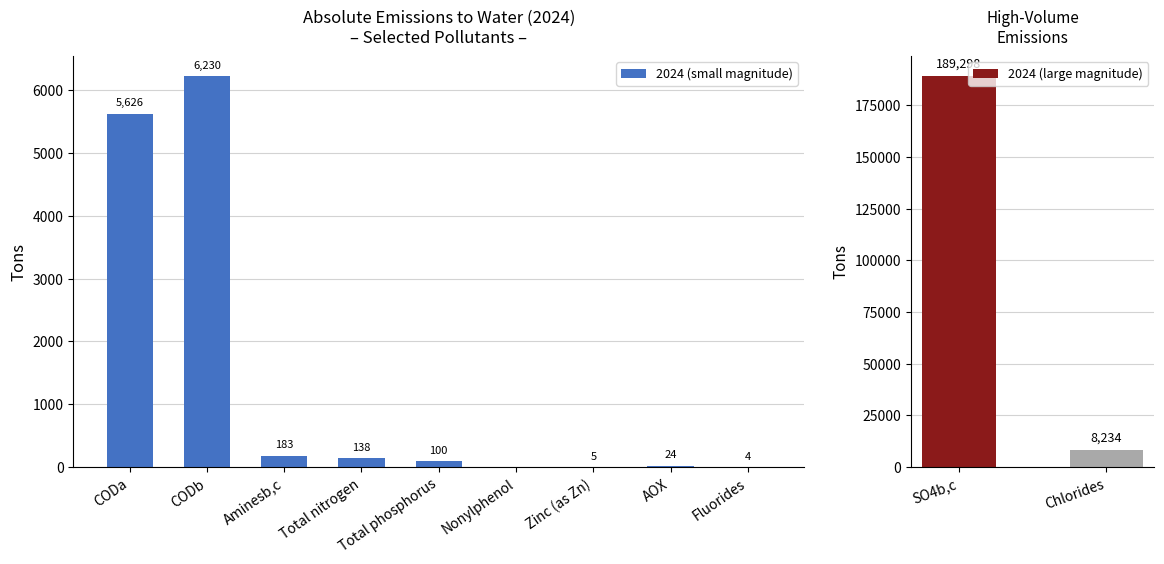

Reading left to right, list all the values displayed in this chart.

CODa=5626	CODb=6230	SO4b,c=189298	Aminesb,c=183	Total nitrogen=138	Total phosphorus=100	Nonylphenol=0	Zinc (as Zn)=5	AOX=24	Chlorides=8234	Fluorides=4